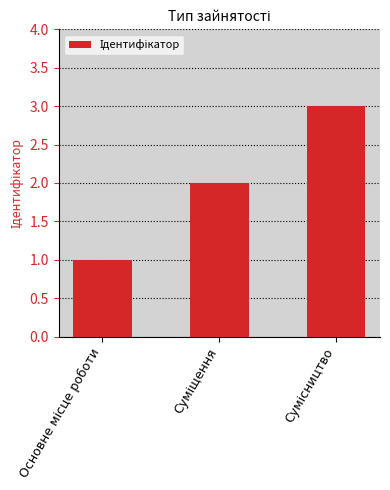

What is the average value?

2